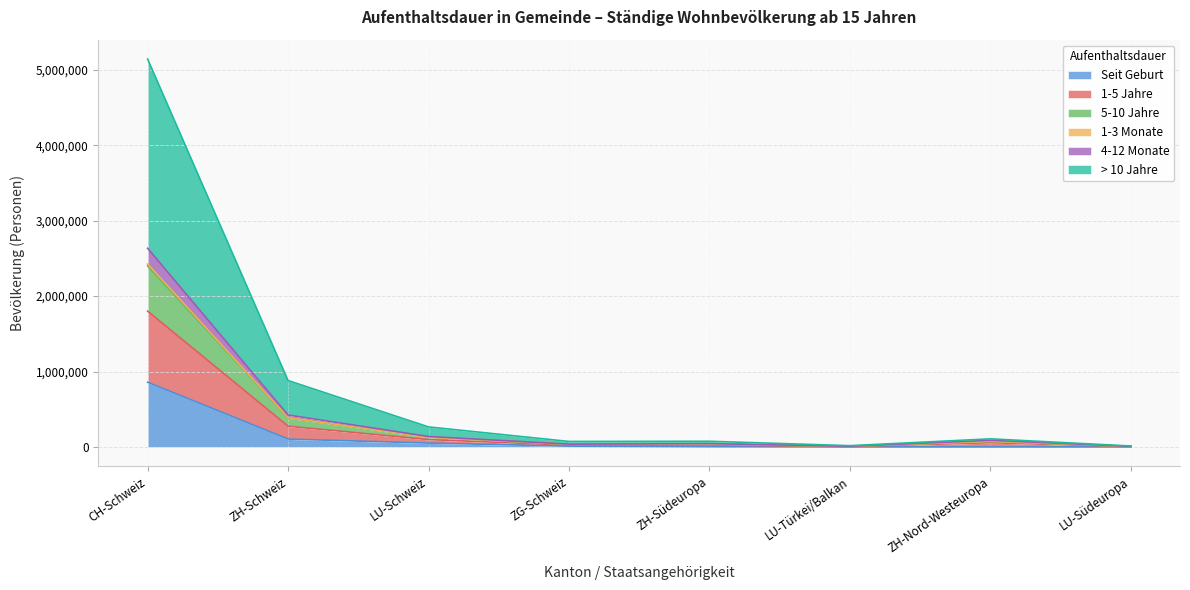

At which category is the sum across all series the highest?

CH-Schweiz